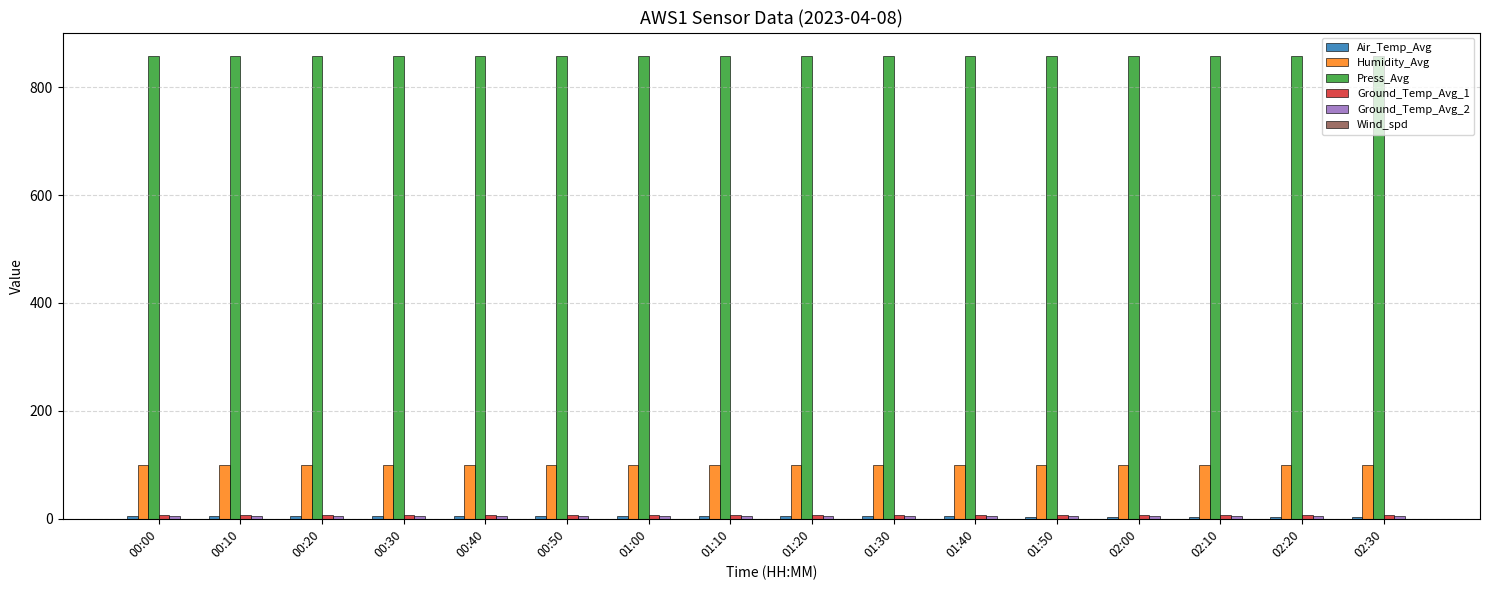

What is the sum of all Humidity_Avg values?

1600.0